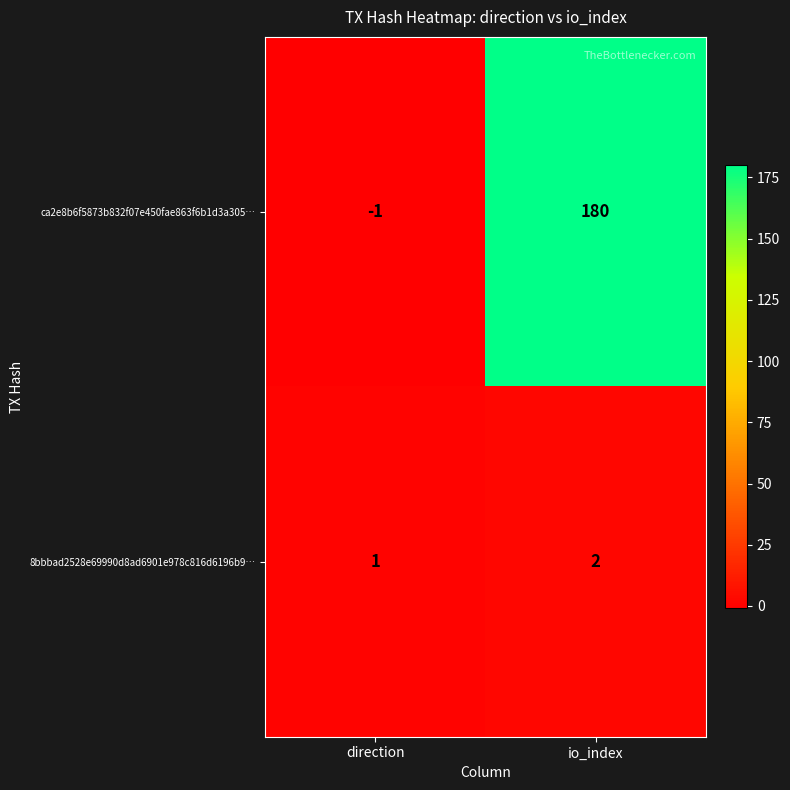

Reading right to left, transcribe all the data shown in this chart.

ca2e8b6f5873b832f07e450fae863f6b1d3a305…: io_index=180	direction=-1
8bbbad2528e69990d8ad6901e978c816d6196b9…: io_index=2	direction=1